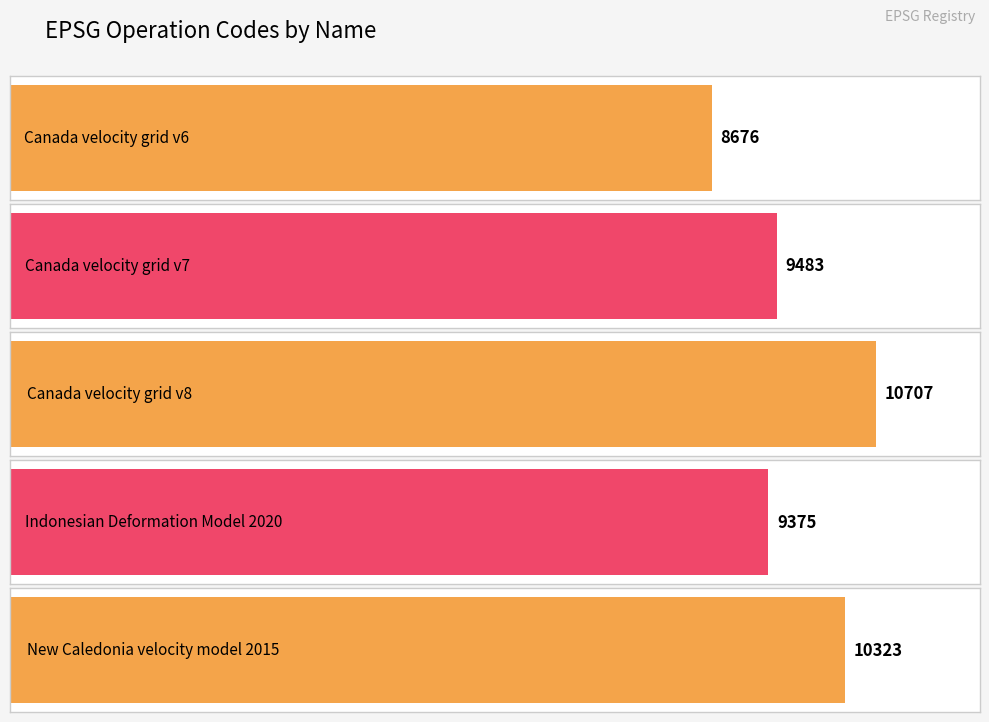

What is the difference between the maximum and minimum values?

2031